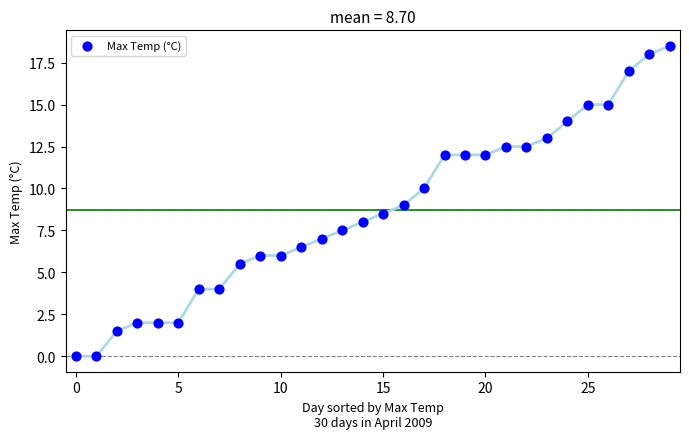

What is the range of Y values (max minus min)?

18.5